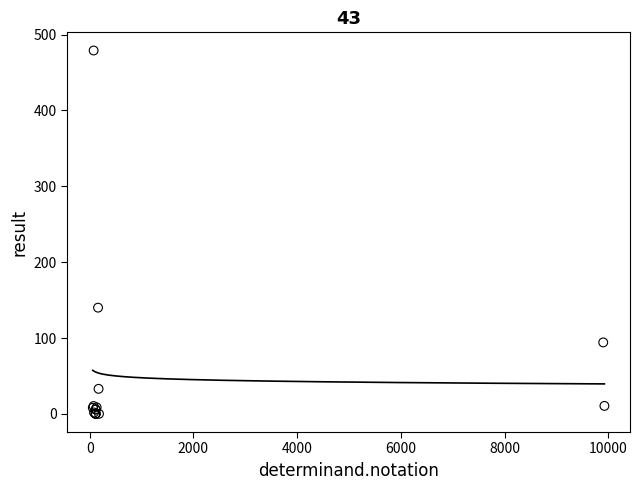

What Y value in the scatter plot is closest to 239?

140.0